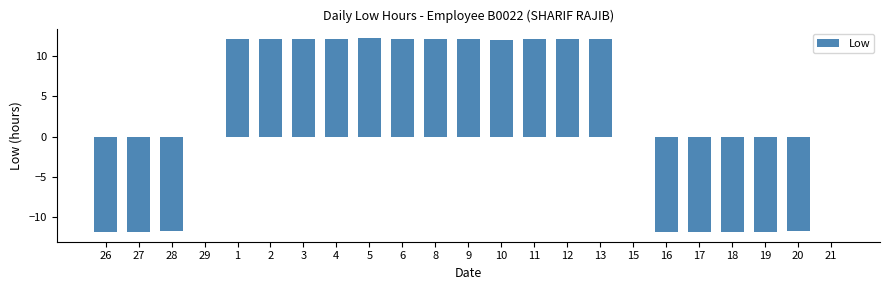

What is the maximum value shown in the chart?

12.2